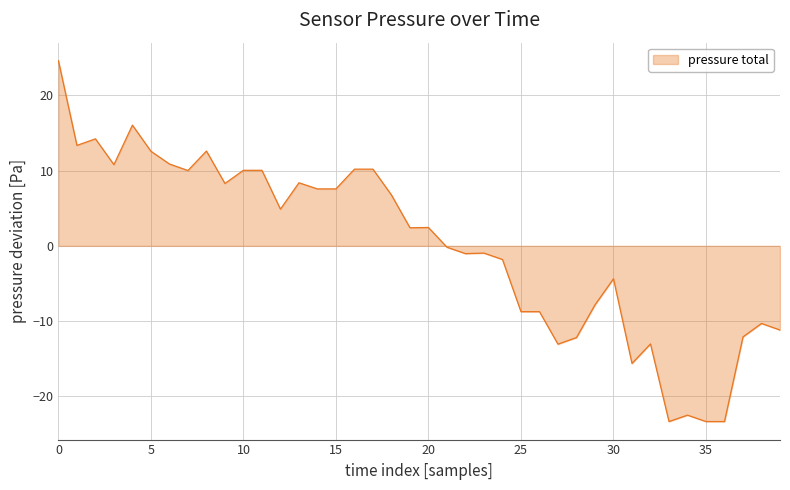

What is the greatest value displayed?

24.6